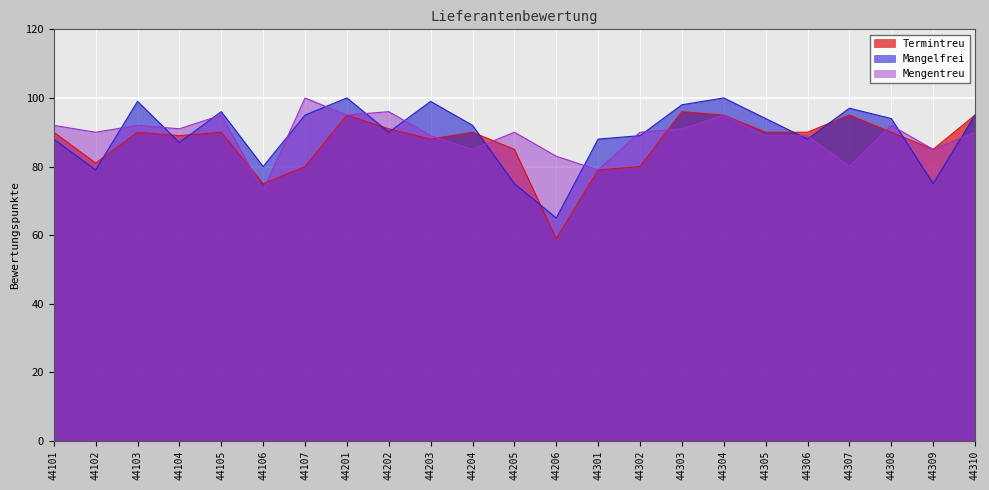

The Mengentreu series shows 89 at 44306. True or false?

True